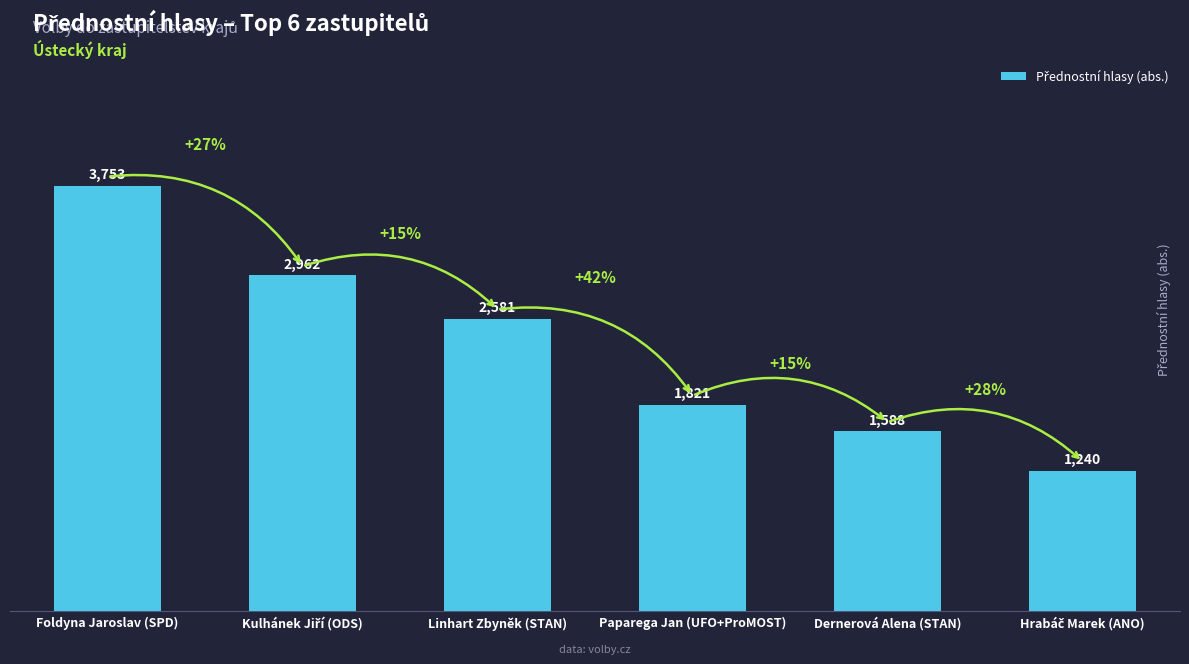

Where is the data nearest to the value 2496?

Linhart Zbyněk (STAN)